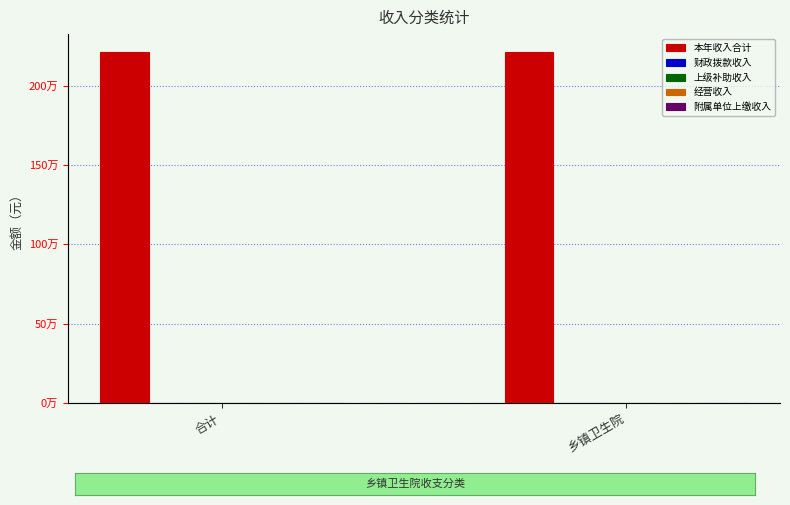

The 财政拨款收入 series shows 0.0 at 乡镇卫生院. True or false?

True